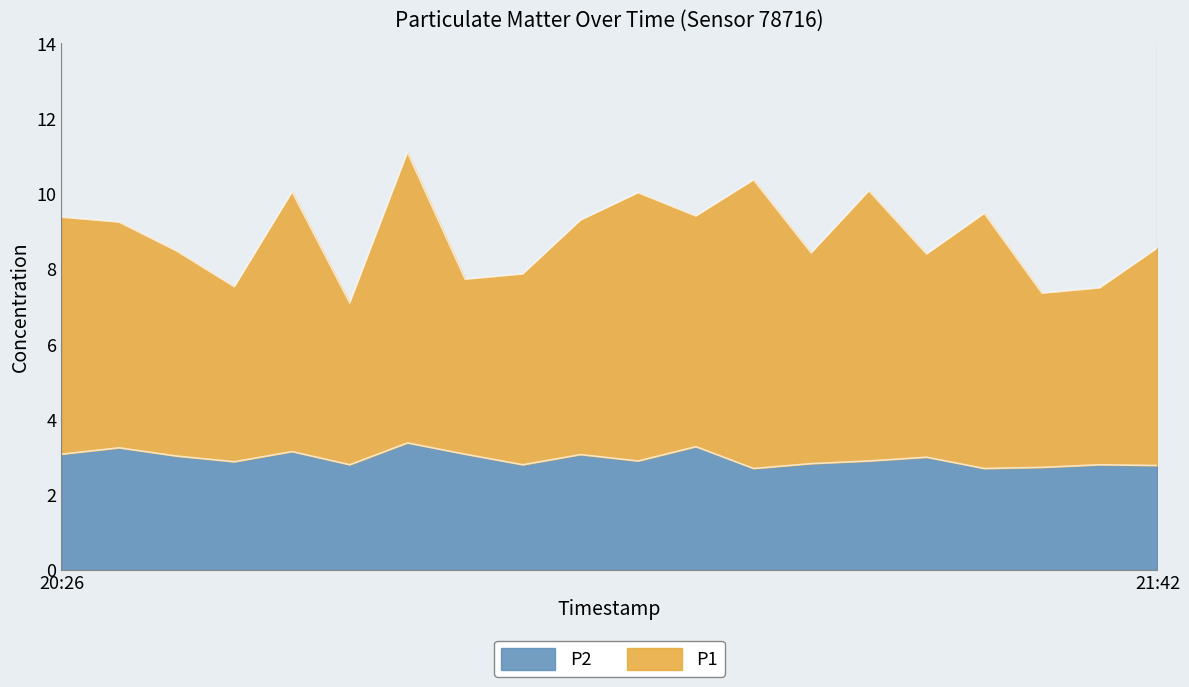

At which label does P2 reach its peak?

20:50